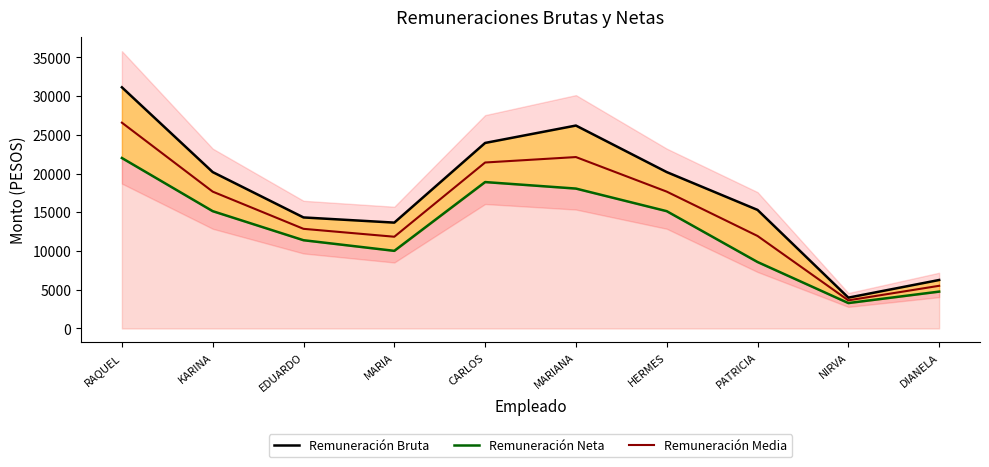

The value of Remuneración Bruta at NIRVA is 6786.3. True or false?

False